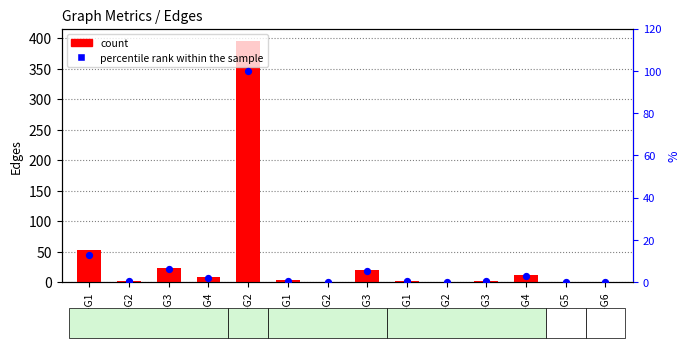

What are all the series names shown in the legend?

count, percentile rank within the sample